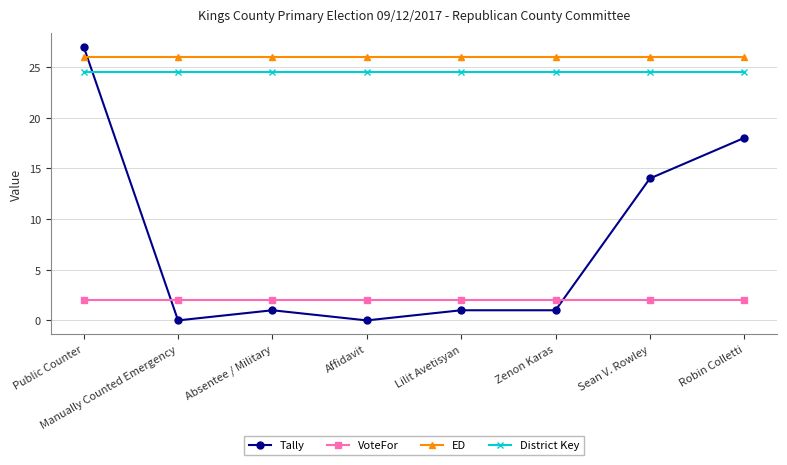

Is the value of VoteFor at Public Counter greater than the value of District Key at Zenon Karas?

No